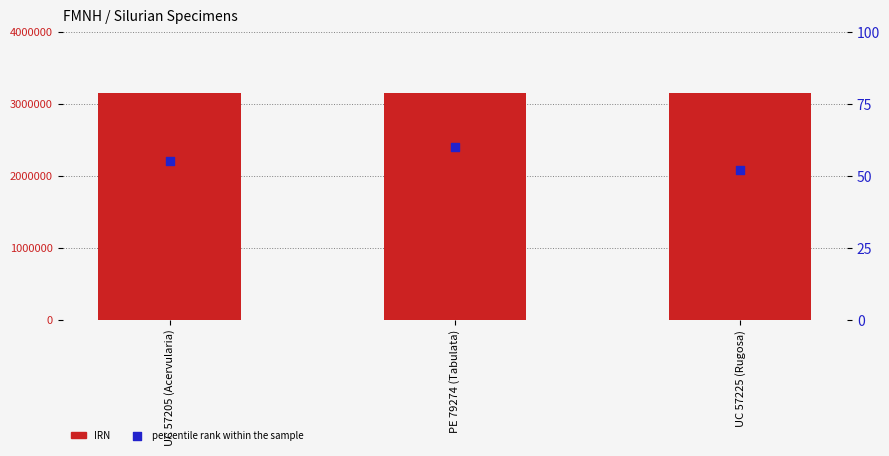

Which series has the largest Y range (max minus min)?

IRN